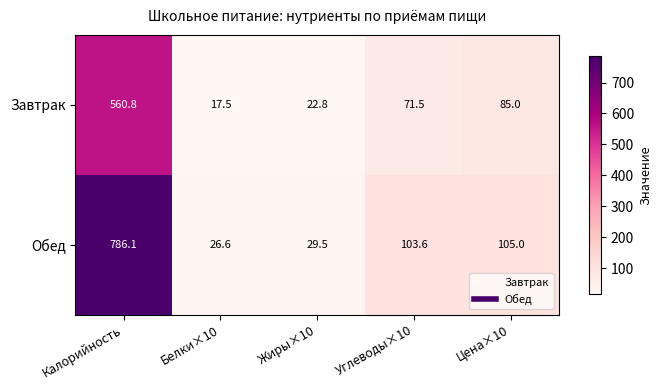

What is the sum of the Завтрак values at Углеводы×10 and Цена×10?

156.5